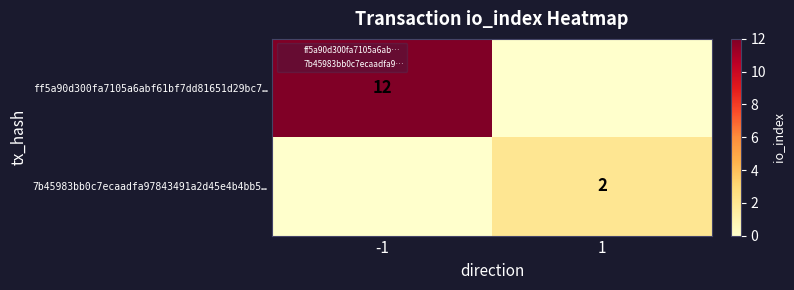

What is the difference between the maximum and minimum values in the 7b45983bb0c7ecaadfa97843491a2d45e4b4bb5… series?

2